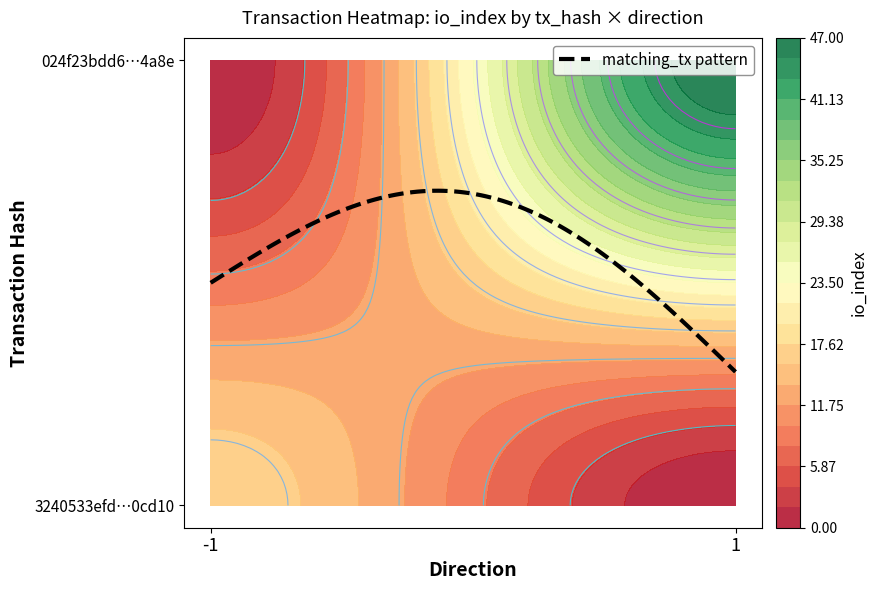

Reading left to right, extract all data points from this chart.

3240533efd0489890b3d0e205b925cf16b0cd10: -1	17
024f23bdd69c376d56600b50e0664bd56e384a8: 1	47